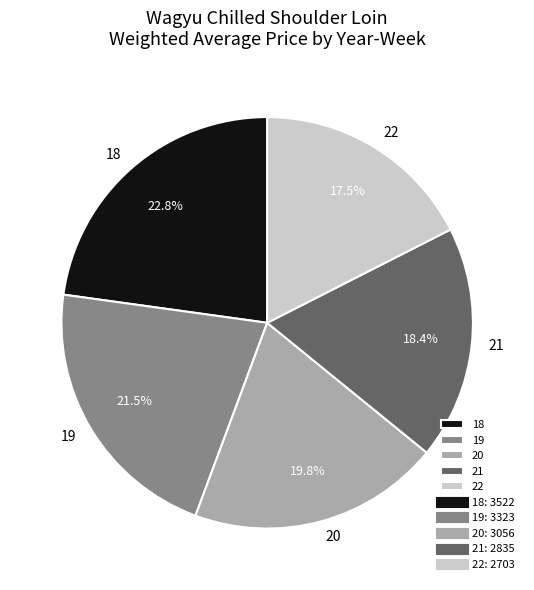

The 21 slice represents 18% of the pie. True or false?

True